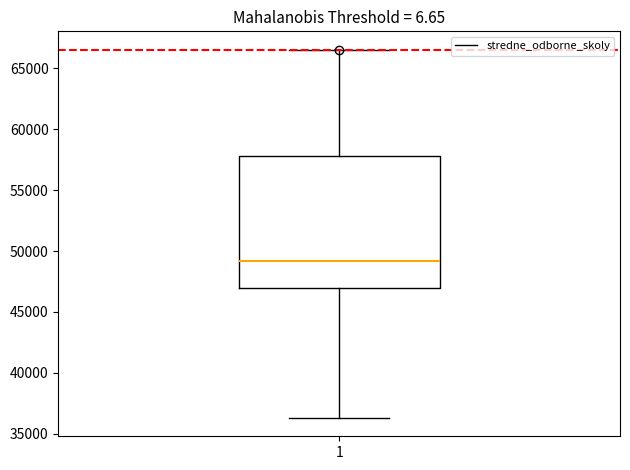

Read this box plot against the y-axis: the position of the median line, the range covered by the box, and the ends of both whiskers. The values are not printed on the chart, so give them approximately, as read against the axis.

median 49000, box 47000 to 58000, whiskers 36500 to 66500